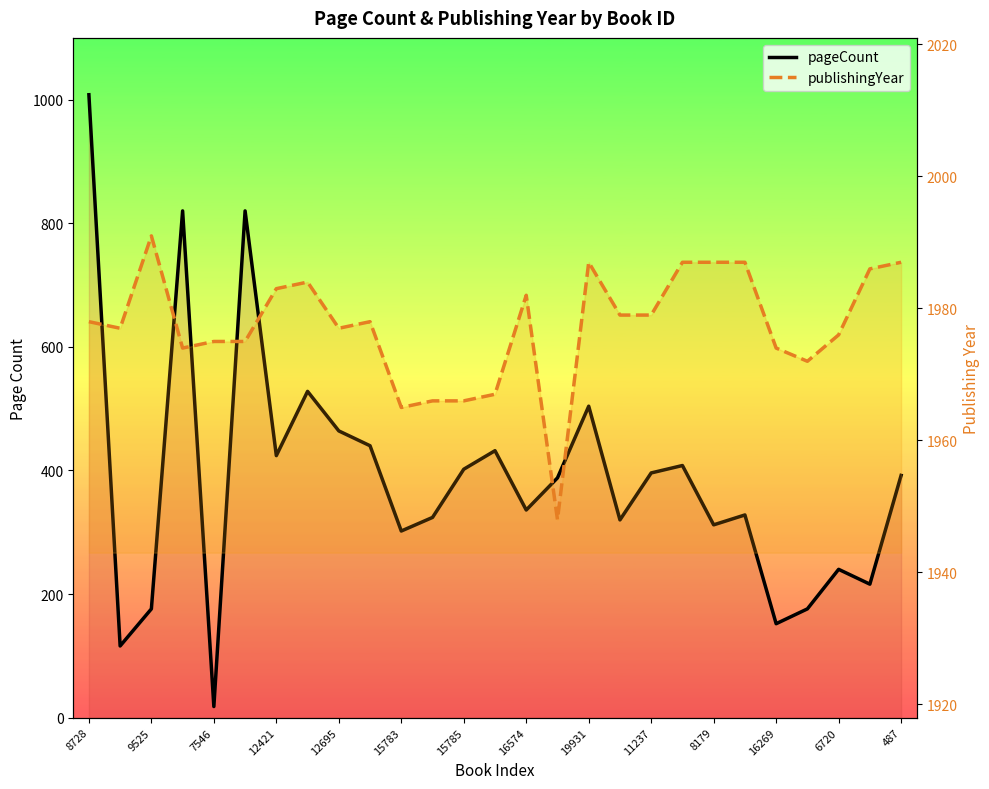

How many interior local peaks does the publishingYear series have?

5